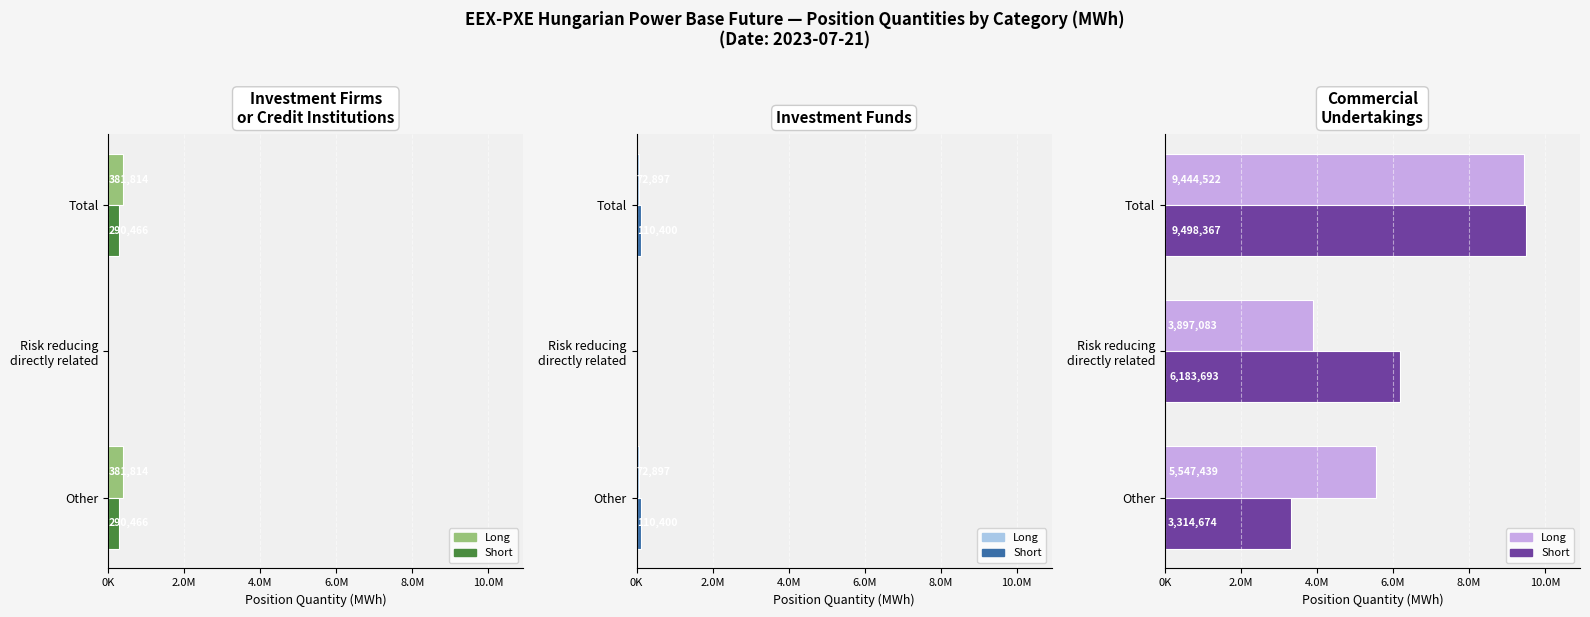

Reading left to right, list all the values displayed in this chart.

Investment Firms or credit institutions Long: 381814	0	381814
Investment Firms or credit institutions Short: 290466	0	290466
Investment Funds Long: 72897	0	72897
Investment Funds Short: 110400	0	110400
Commercial Undertakings Long: 5547439	3897083	9444522
Commercial Undertakings Short: 3314674	6183693	9498367